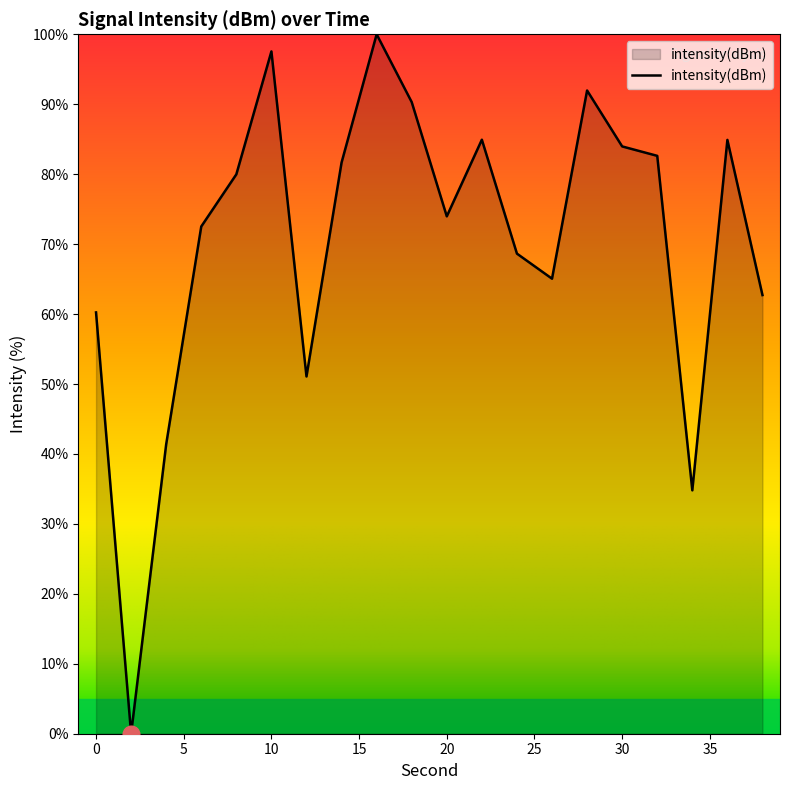

What is the difference between the maximum and minimum values?

100.0